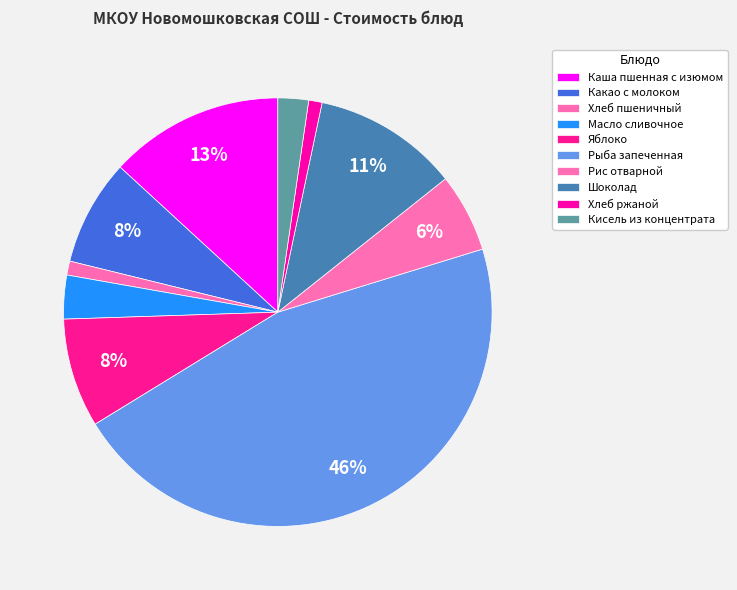

To the nearest percent, what percentage of the pie is Какао с молоком?

8%